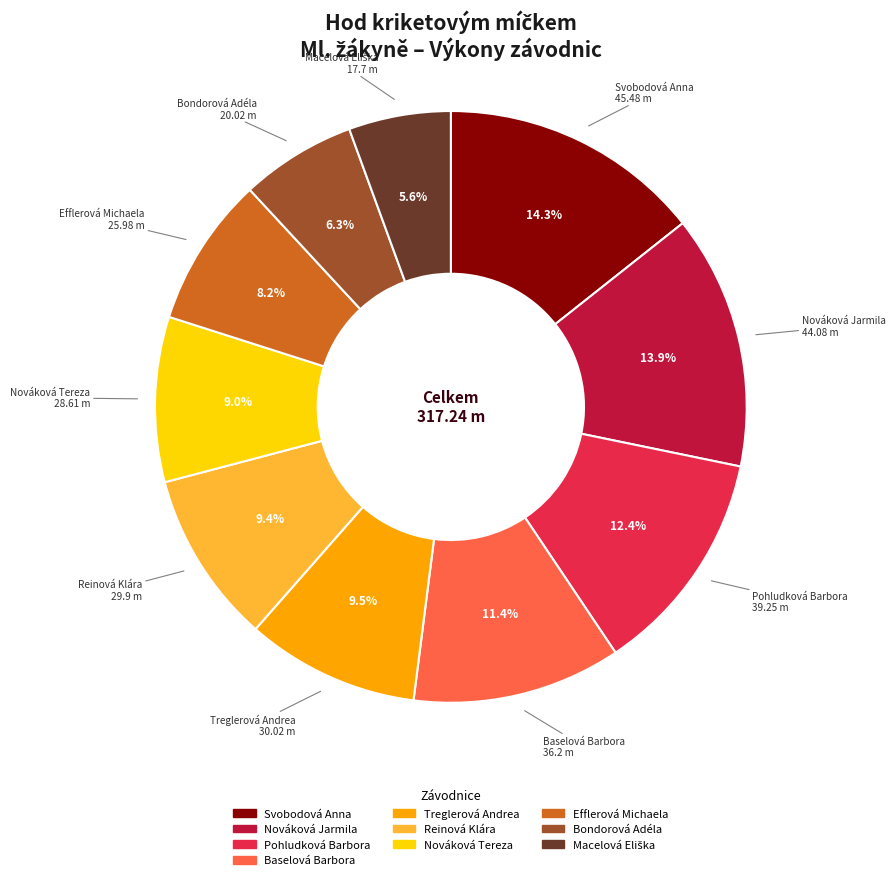

What percentage is NOT represented by Nováková Jarmila?

86.1%